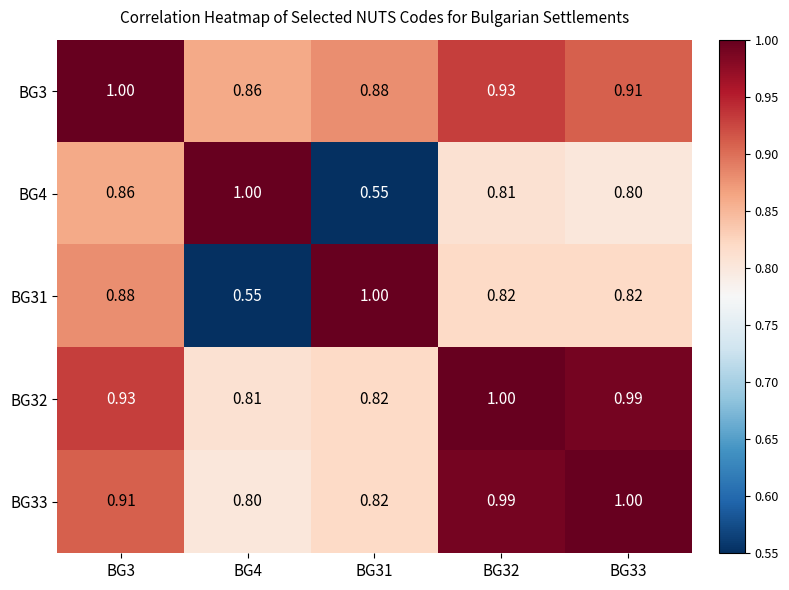

Which series has the largest total across all categories?

BG3